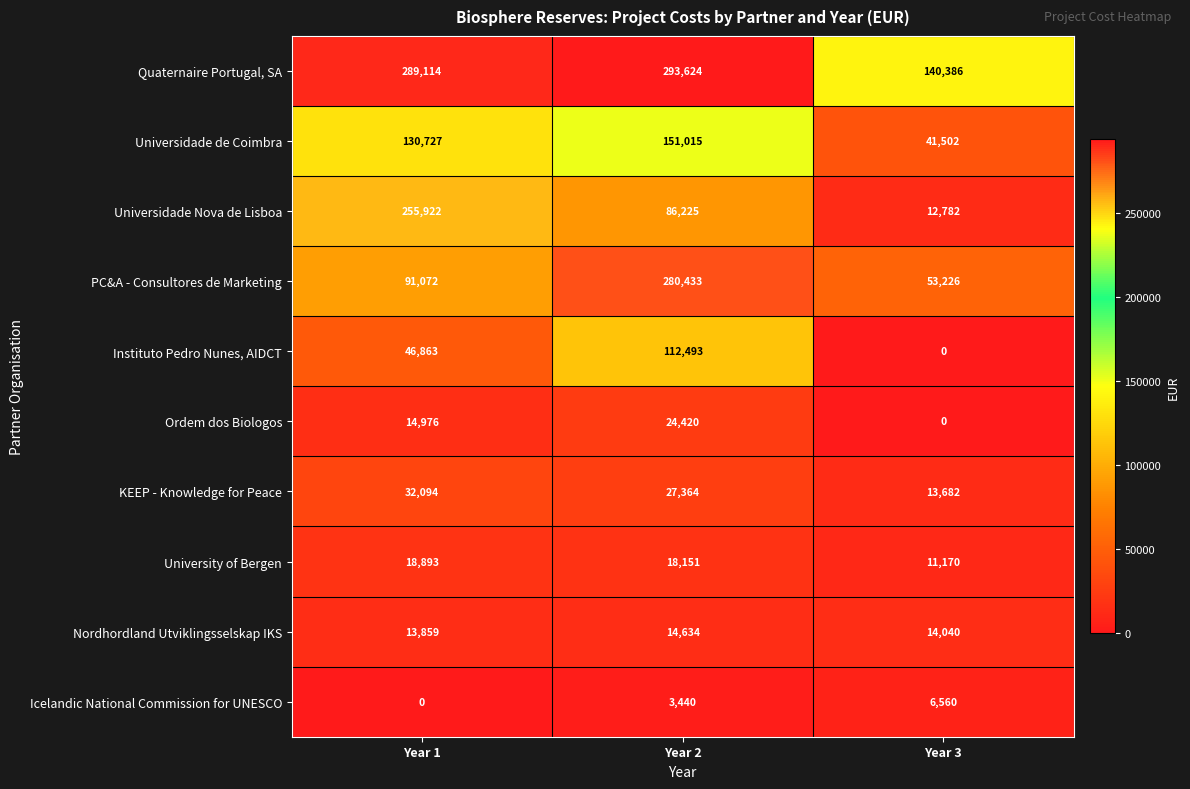

What is the sum of the Universidade de Coimbra values at Year 3 and Year 2?

192517